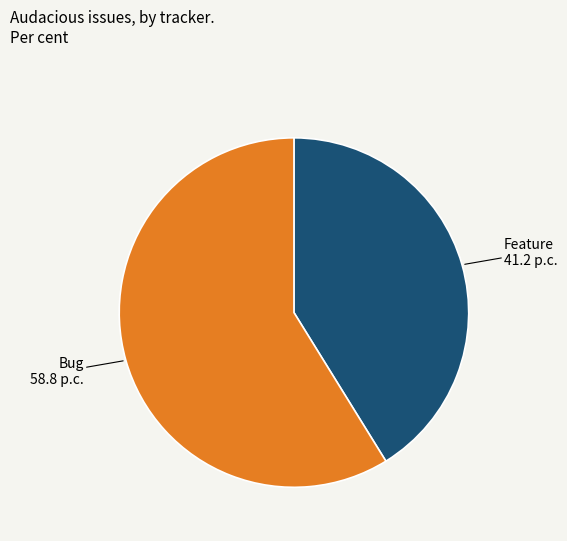

Rank the categories by value from highest to lowest.

Bug, Feature